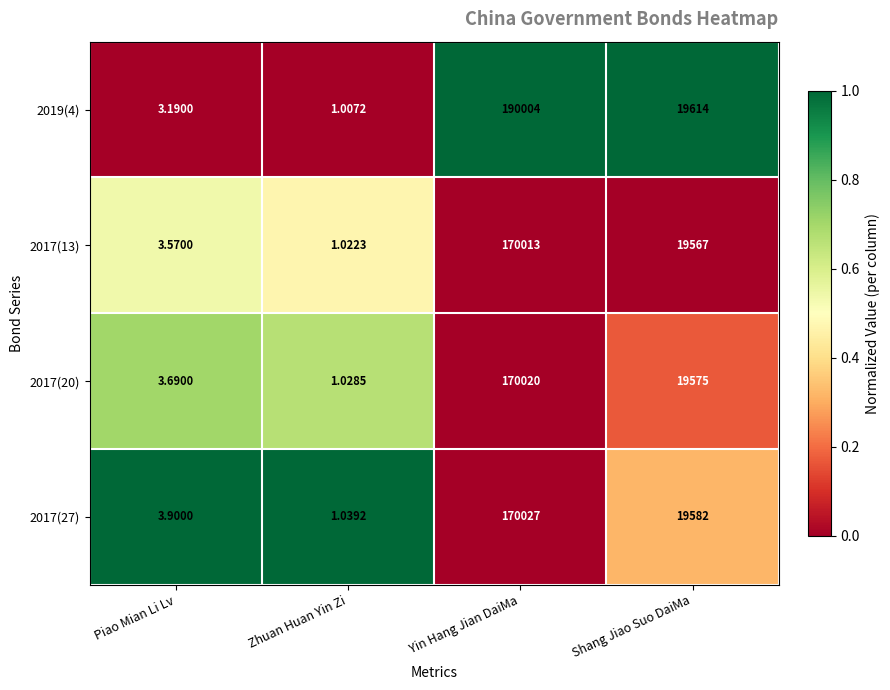

At which label does 2017(27) first exceed 19582?

Yin Hang Jian DaiMa